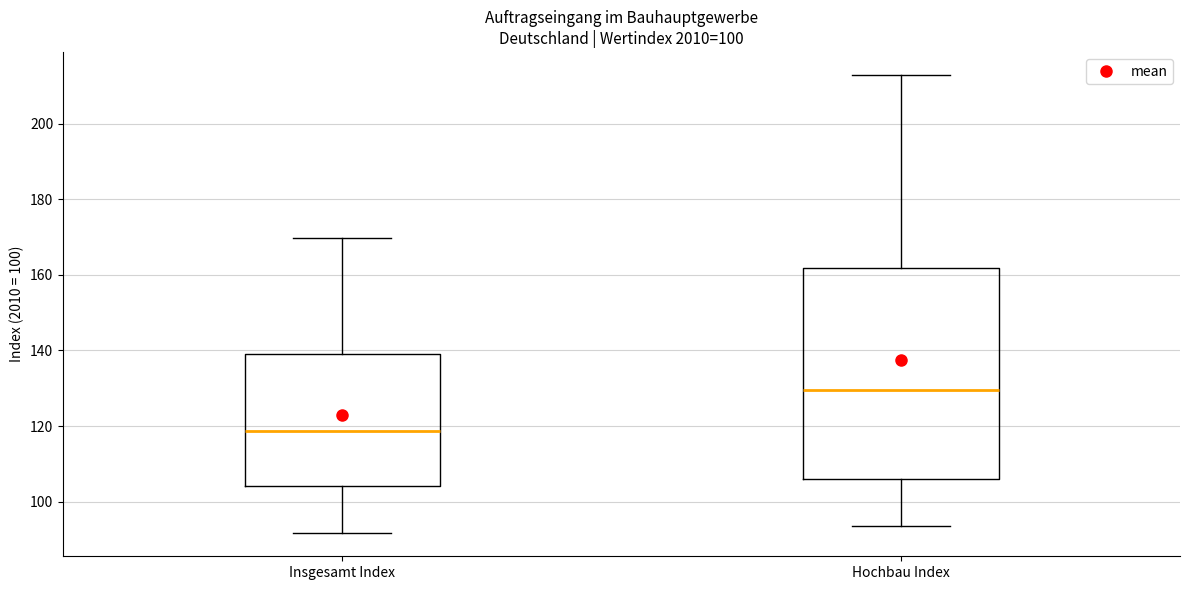

Reading left to right, read every box against the y-axis: the position of its median line, the range the box covers, and the ends of its whiskers. The values are not printed on the chart, so give them approximately, as read against the axis.

Insgesamt Index: median 118, box 104 to 140, whiskers 92 to 170
Hochbau Index: median 130, box 106 to 162, whiskers 94 to 212